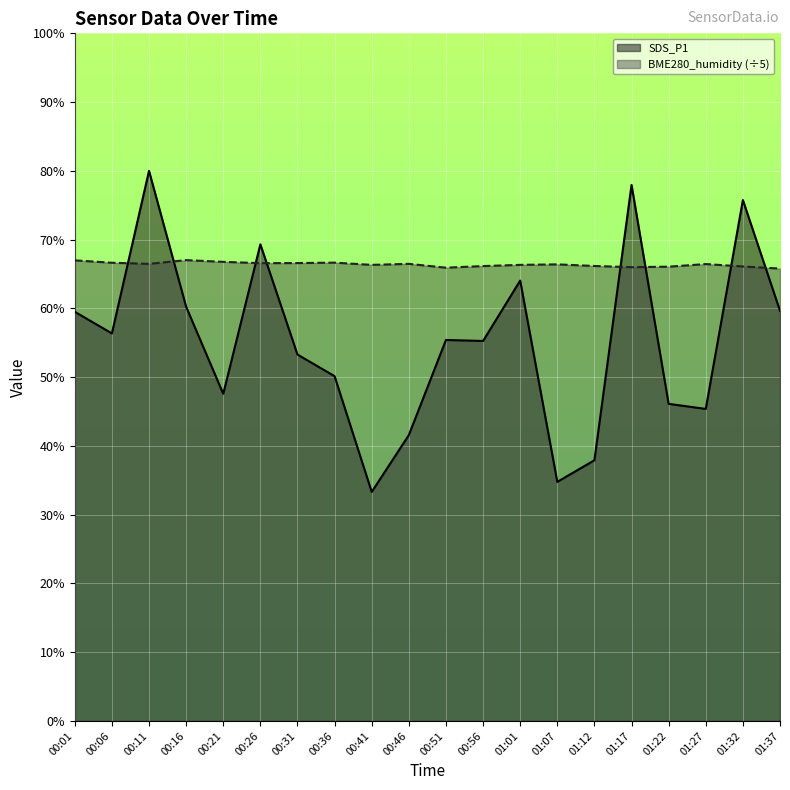

Reading left to right, what are all the values shown in this chart?

SDS_P1: 00:01=8.1	00:06=7.7	00:11=10.9	00:16=8.2	00:21=6.5	00:26=9.5	00:31=7.3	00:36=6.8	00:41=4.5	00:46=5.7	00:51=7.6	00:56=7.5	01:01=8.8	01:07=4.8	01:12=5.2	01:17=10.7	01:22=6.3	01:27=6.2	01:32=10.3	01:37=8.2
BME280_humidity (÷5): 00:01=9.2	00:06=9.1	00:11=9.1	00:16=9.2	00:21=9.1	00:26=9.1	00:31=9.1	00:36=9.1	00:41=9.1	00:46=9.1	00:51=9.0	00:56=9.0	01:01=9.1	01:07=9.1	01:12=9.0	01:17=9.0	01:22=9.0	01:27=9.1	01:32=9.0	01:37=9.0